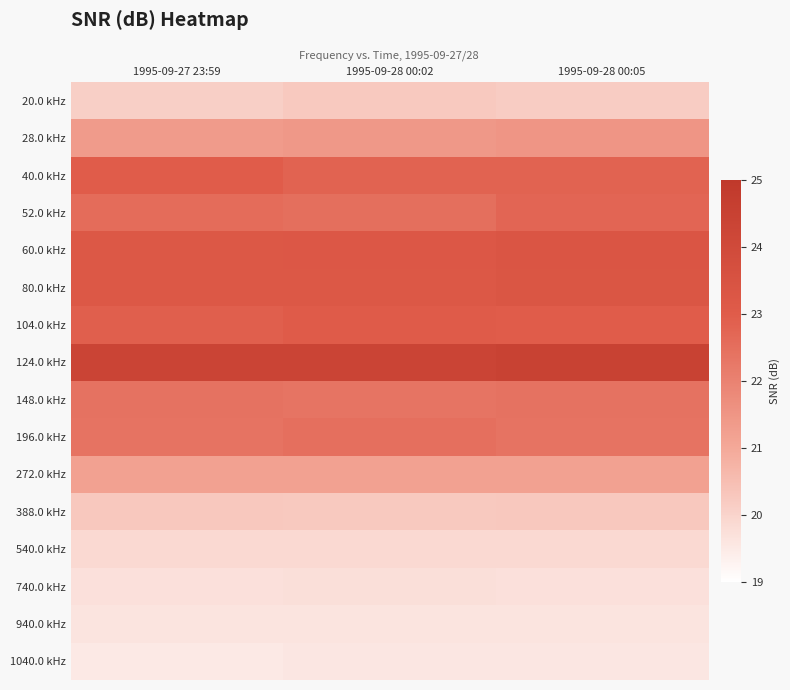

Which label corresponds to the smallest value in the chart?

1995-09-27 23:59